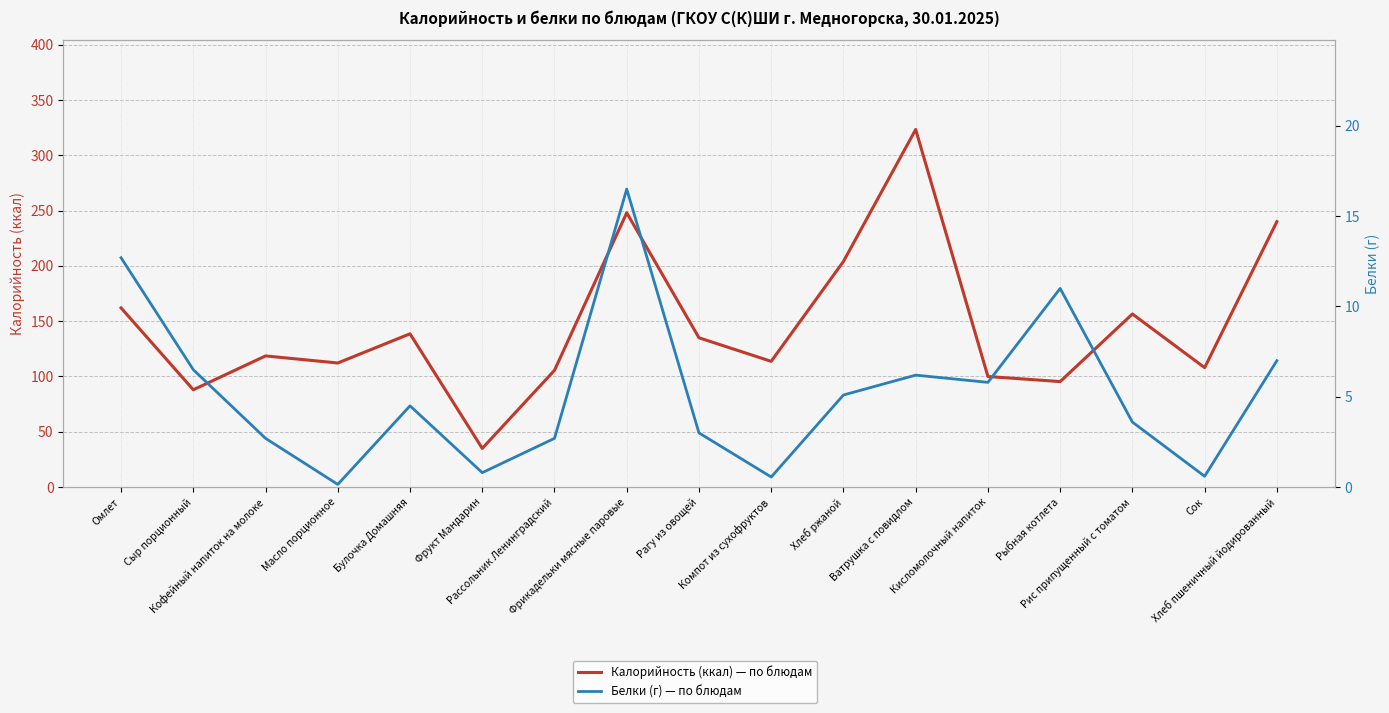

True or false: Белки (г) has a value of 9.6 at Ватрушка с повидлом.

False